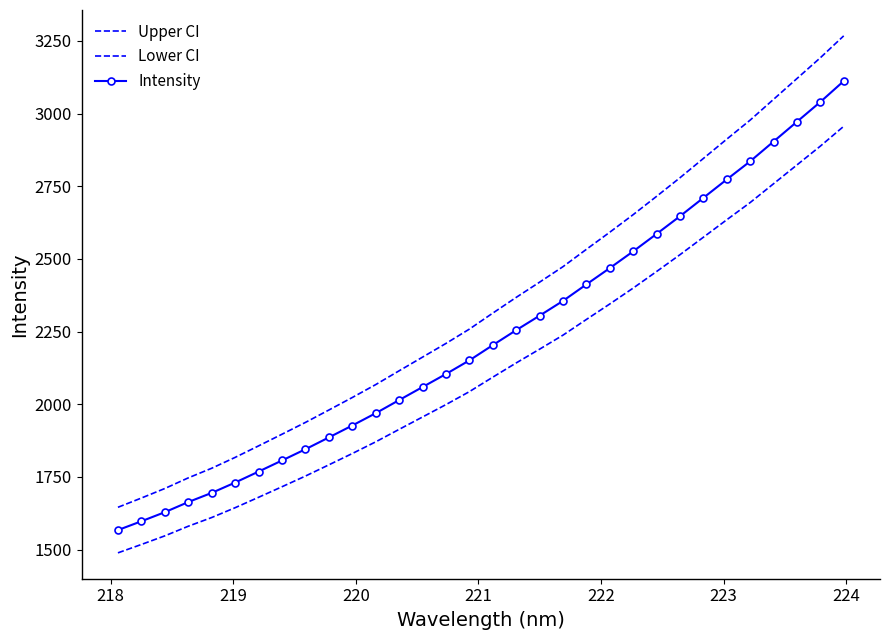

True or false: Upper CI and Lower CI intersect in this chart.

False